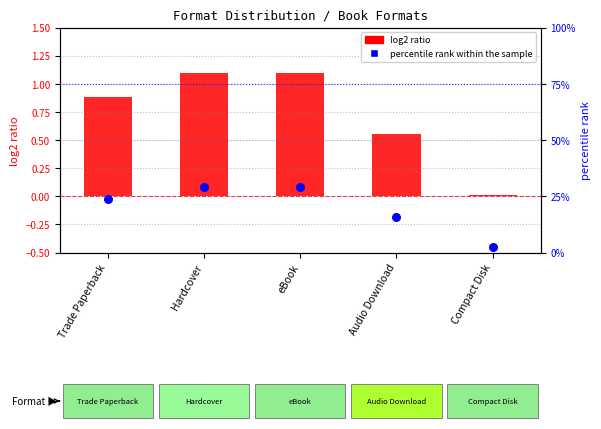

Which series contains the lowest Y value?

log2 ratio